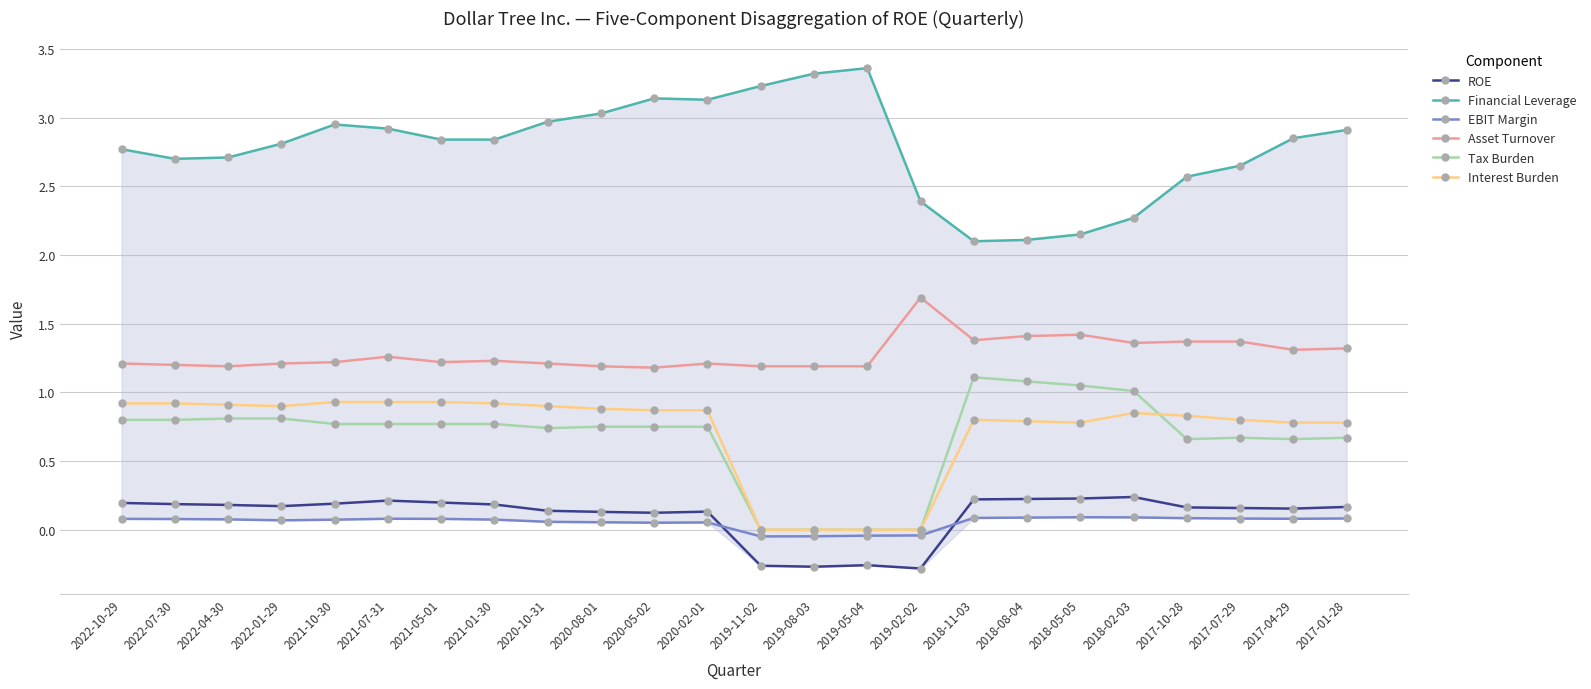

True or false: Asset Turnover and Interest Burden intersect in this chart.

False